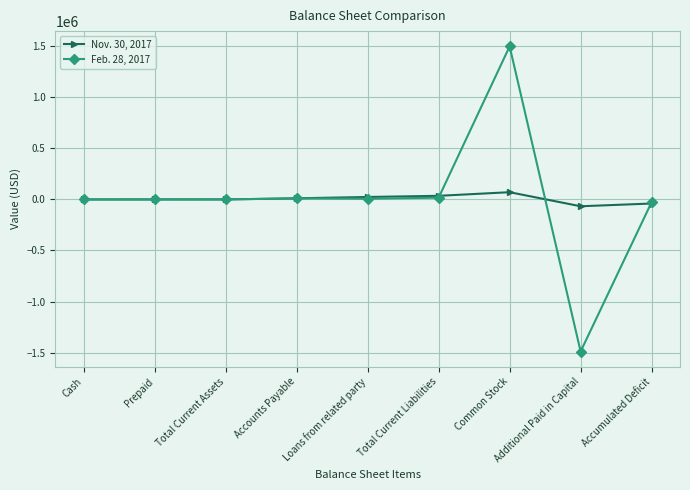

What is the sum of all Nov. 30, 2017 values?

36111